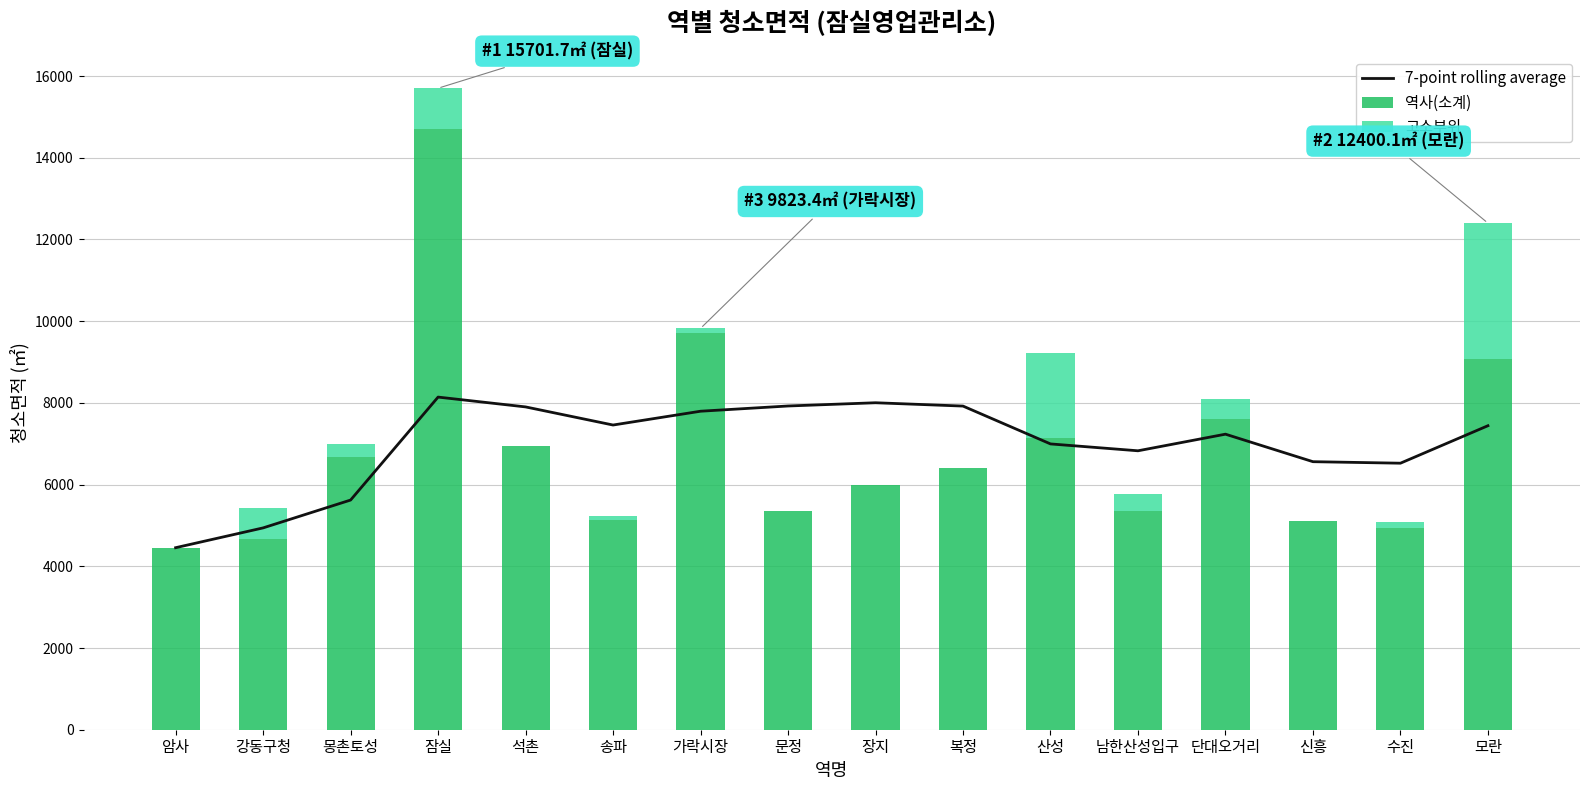

Which has a higher value, 암사 or 남한산성입구?

남한산성입구